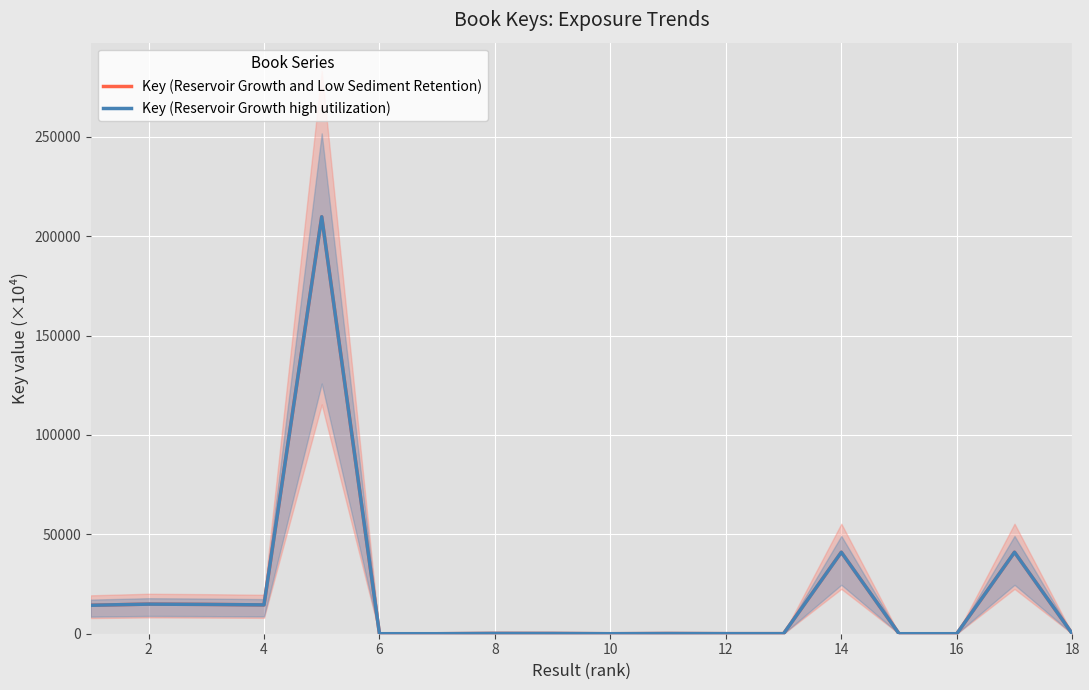

At 2, list the series in order from smallest to largest.

Key (Reservoir Growth and Low Sediment Retention), Key (Reservoir Growth high utilization)